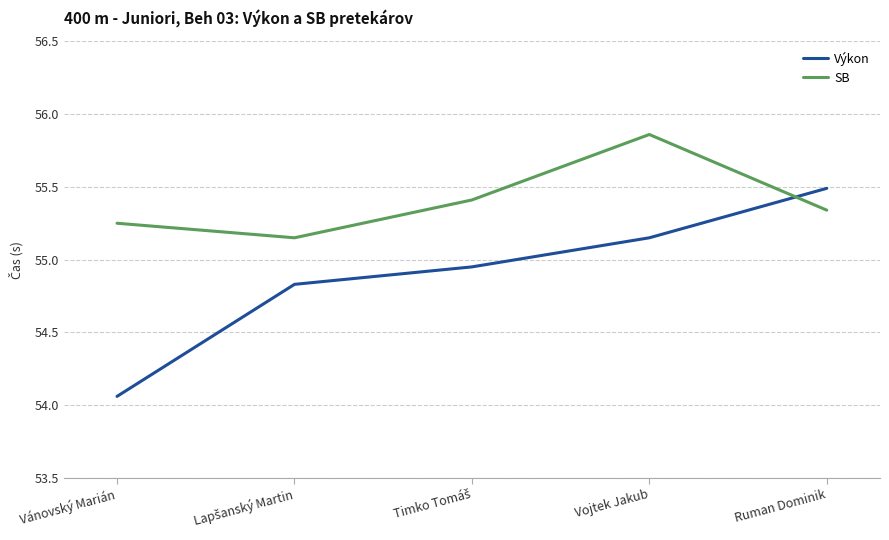

What is the label of the 1st point from the left?

Vánovský Marián